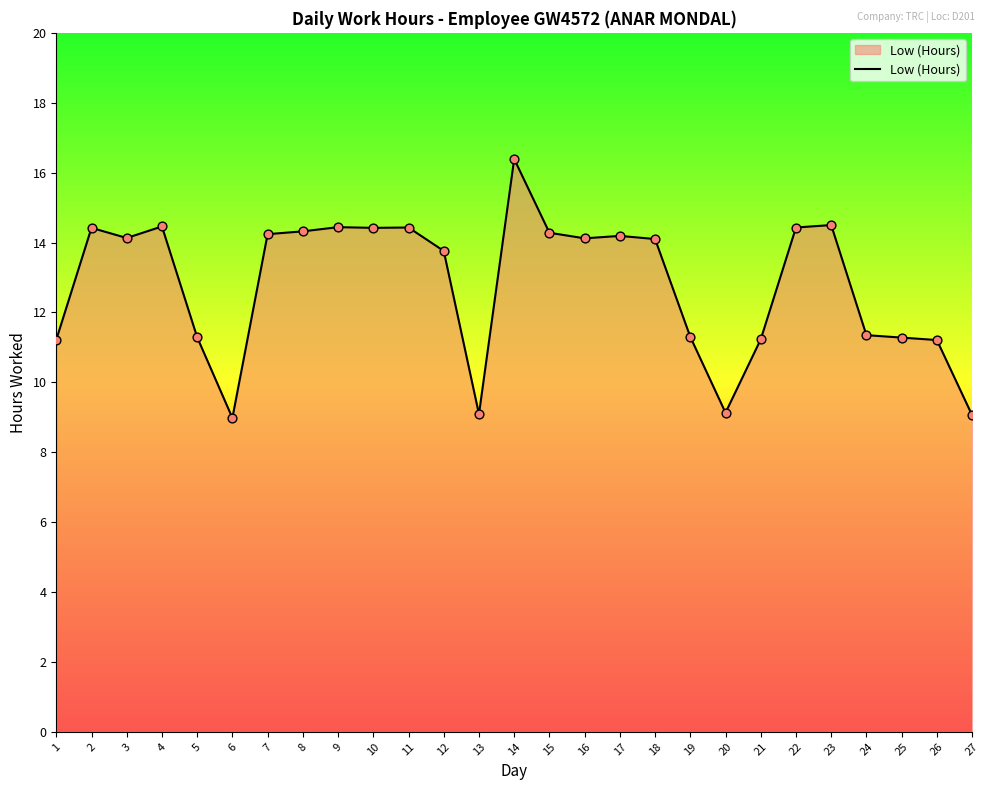

Approximately how many times larger is the value at 4 compared to 23?

1.0